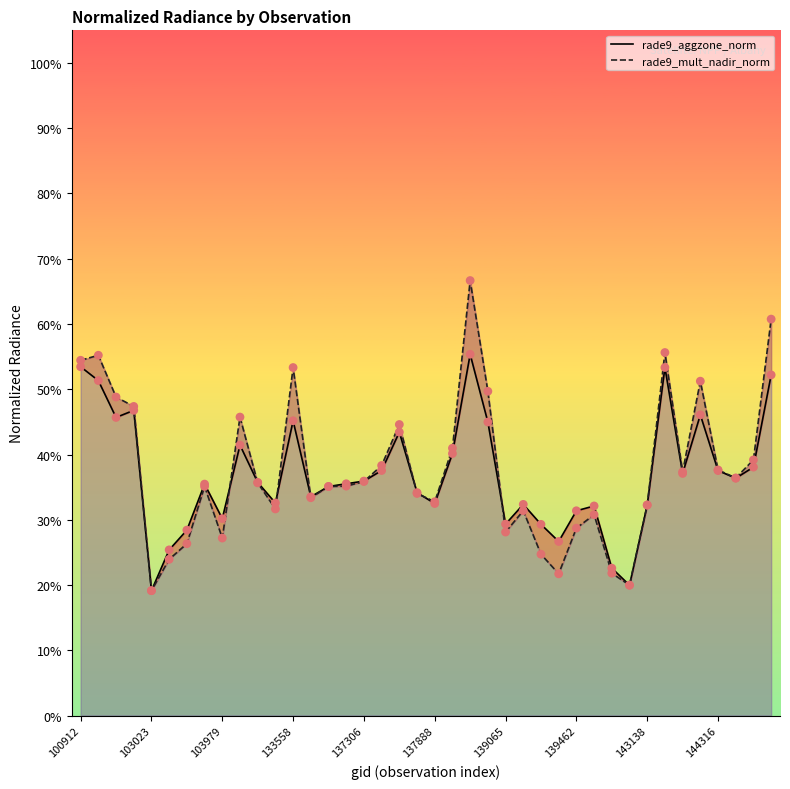

Is the value of rade9_aggzone_norm at 139462 greater than the value of rade9_mult_nadir_norm at 23?

No